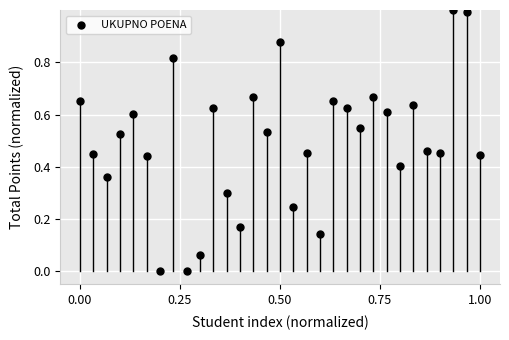

What is the range of Y values (max minus min)?

1.0